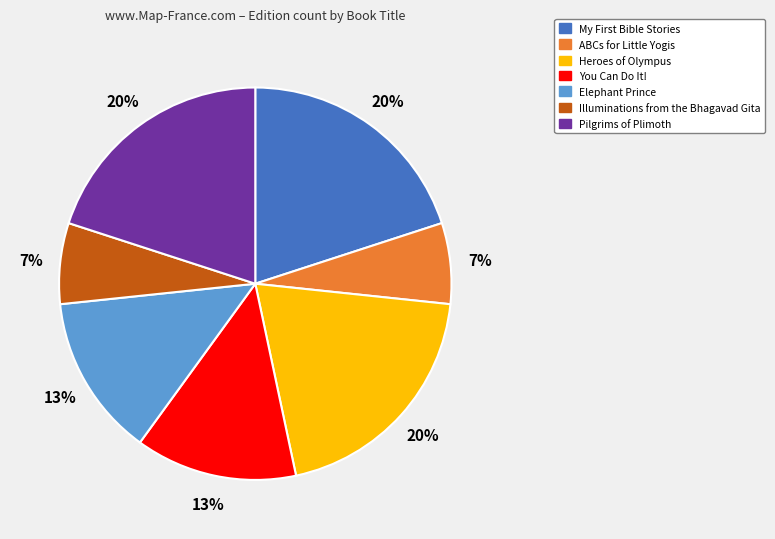

To the nearest percent, what is the average slice percentage?

14%